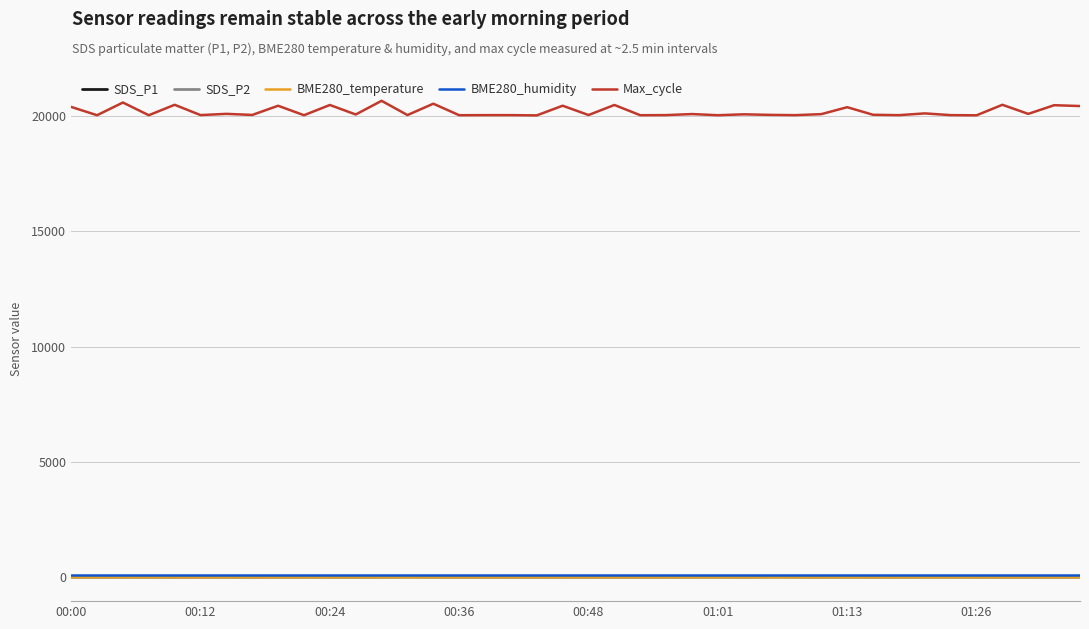

What is the greatest value displayed?

20651.0